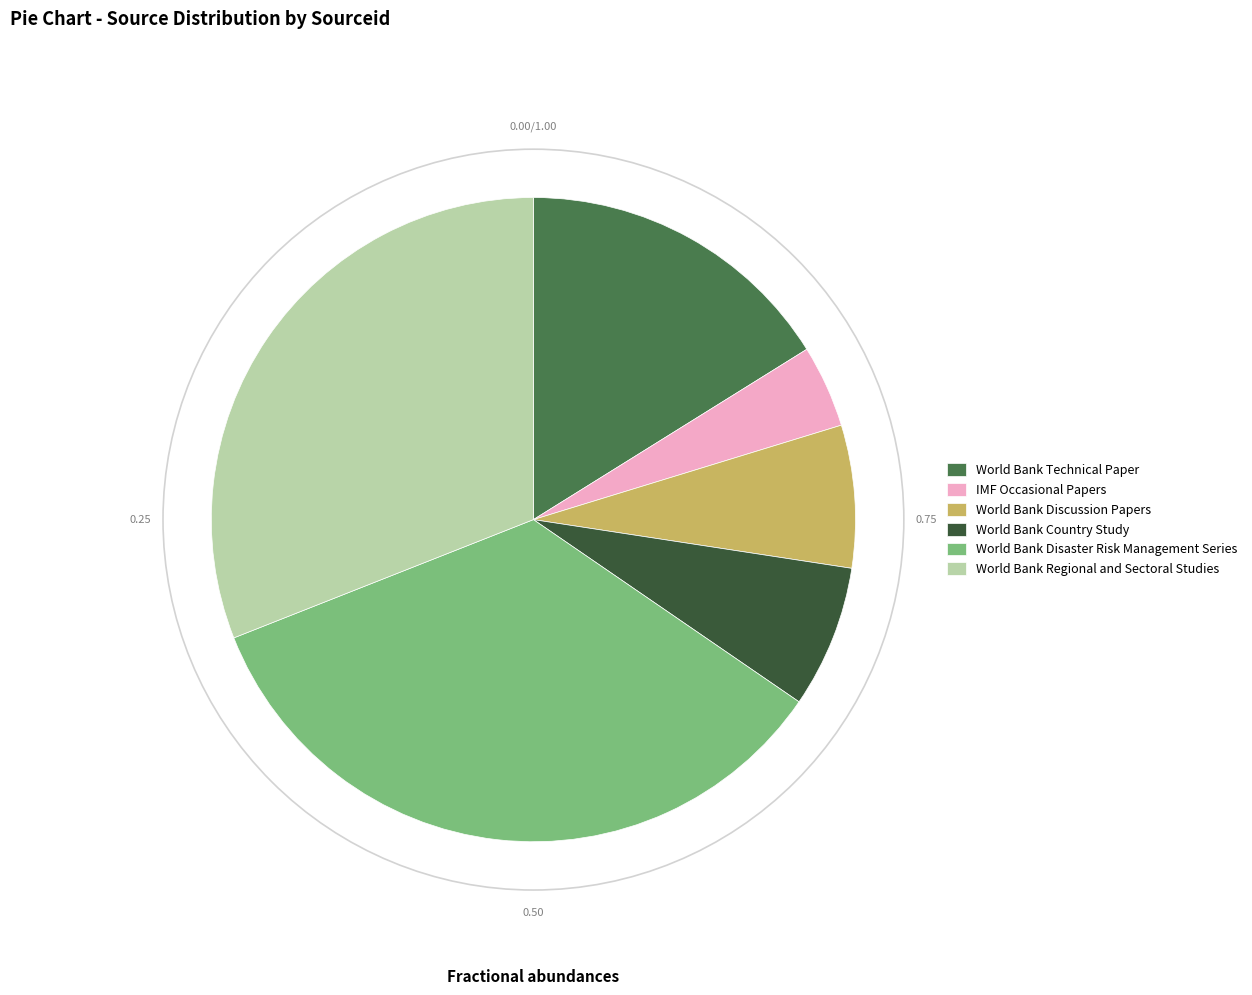

Is there any slice that represents more than half of the pie?

No